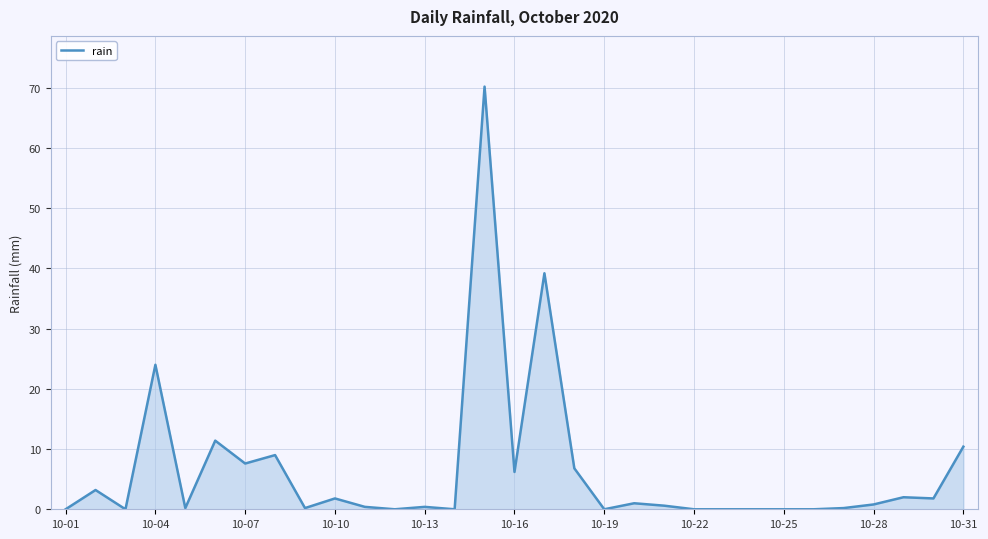

How many lines are shown in the chart?

1